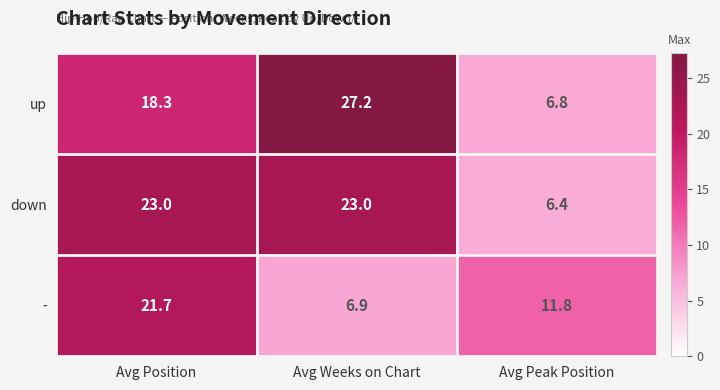

Rank the series by their maximum value, from lowest to highest.

-, down, up